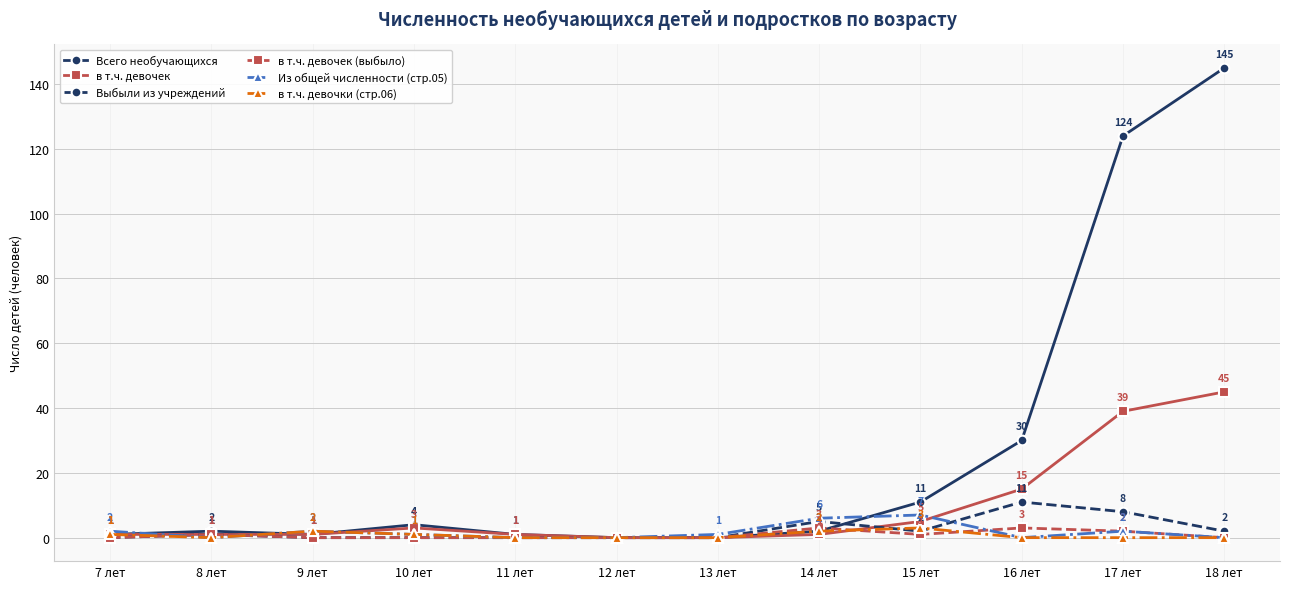

Reading left to right, list all the values displayed in this chart.

Всего необучающихся: 7 лет=1	8 лет=2	9 лет=1	10 лет=4	11 лет=1	12 лет=0	13 лет=0	14 лет=2	15 лет=11	16 лет=30	17 лет=124	18 лет=145
в т.ч. девочек: 7 лет=1	8 лет=1	9 лет=1	10 лет=3	11 лет=1	12 лет=0	13 лет=0	14 лет=1	15 лет=5	16 лет=15	17 лет=39	18 лет=45
Выбыли из учреждений: 7 лет=0	8 лет=1	9 лет=0	10 лет=0	11 лет=0	12 лет=0	13 лет=0	14 лет=5	15 лет=2	16 лет=11	17 лет=8	18 лет=2
в т.ч. девочек (выбыло): 7 лет=0	8 лет=1	9 лет=0	10 лет=0	11 лет=0	12 лет=0	13 лет=0	14 лет=3	15 лет=1	16 лет=3	17 лет=2	18 лет=0
Из общей численности (стр.05): 7 лет=2	8 лет=0	9 лет=2	10 лет=1	11 лет=0	12 лет=0	13 лет=1	14 лет=6	15 лет=7	16 лет=0	17 лет=2	18 лет=0
в т.ч. девочки (стр.06): 7 лет=1	8 лет=0	9 лет=2	10 лет=1	11 лет=0	12 лет=0	13 лет=0	14 лет=2	15 лет=3	16 лет=0	17 лет=0	18 лет=0